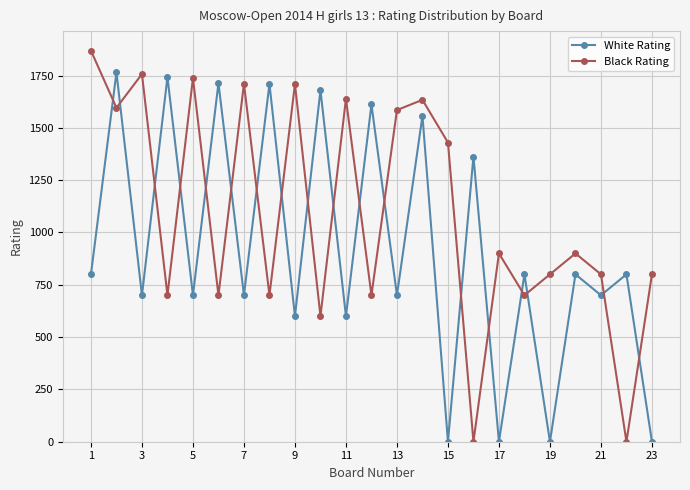

How many interior local valleys does the Black Rating series have?

9